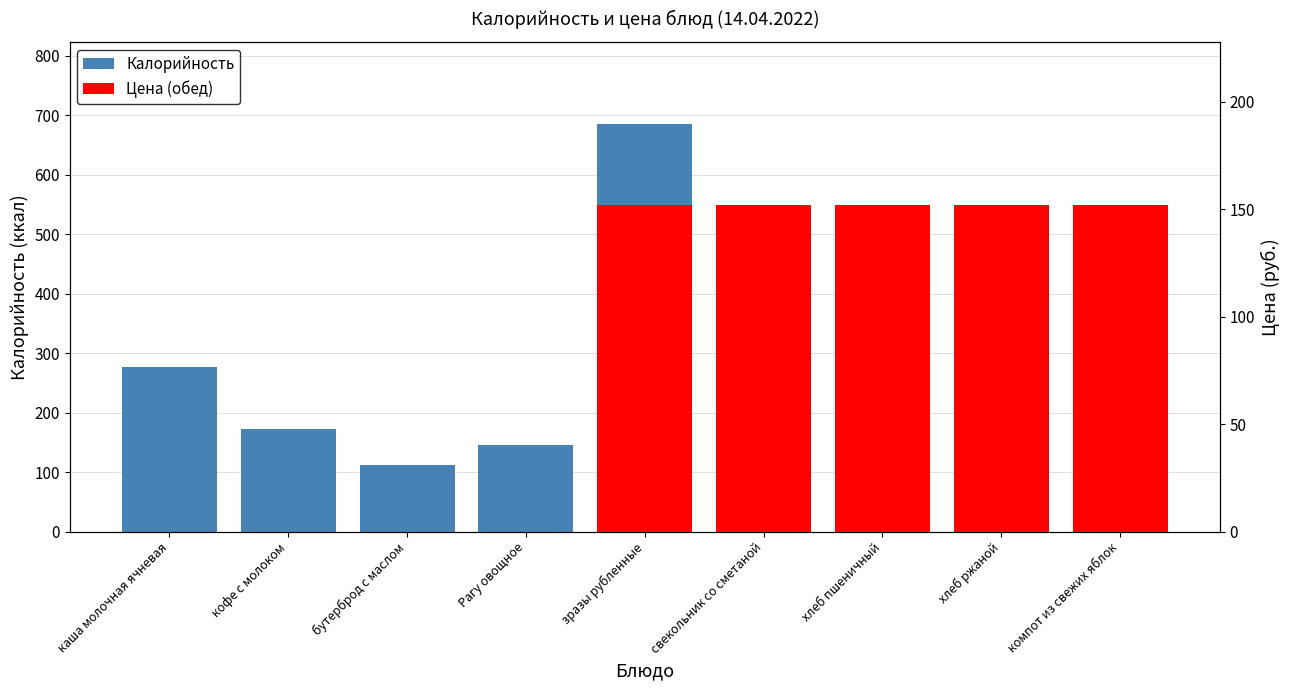

What is the lowest value of the Калорийность series?

76.1